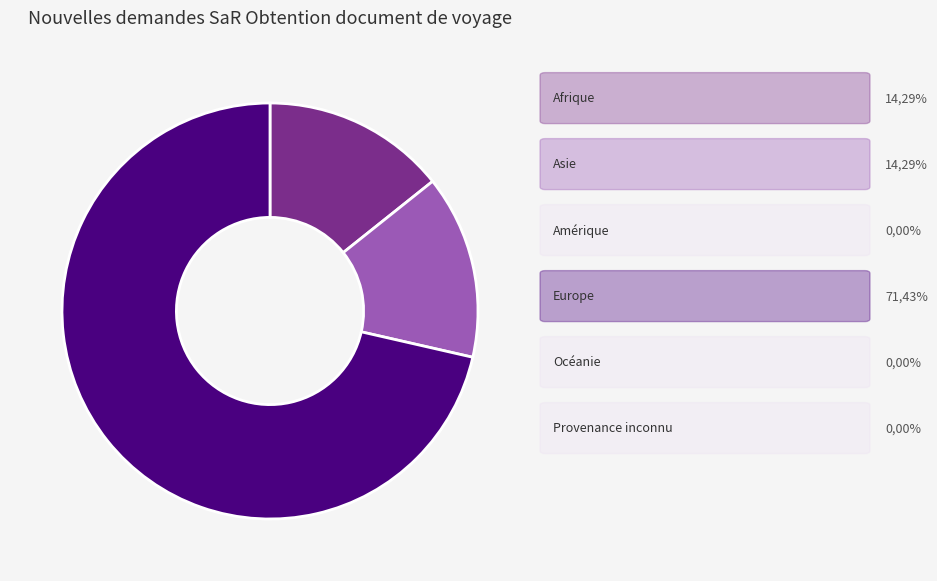

Is there a majority slice in this chart?

Yes